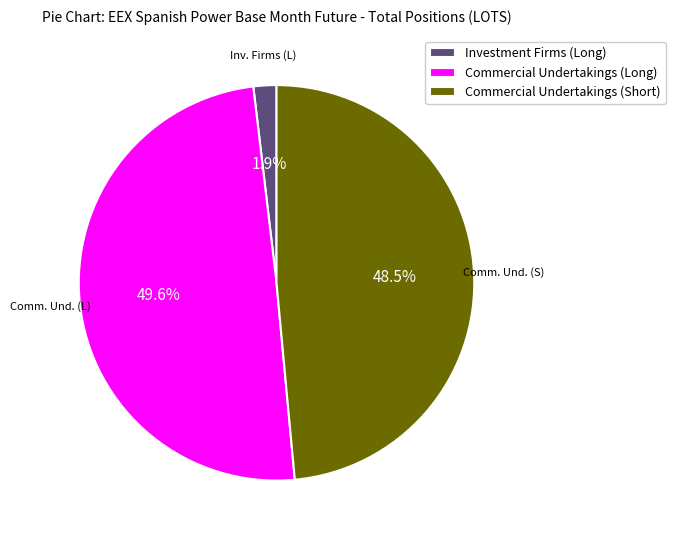

To the nearest percent, what is the combined percentage of Commercial Undertakings (Short) and Investment Firms (Long)?

50%